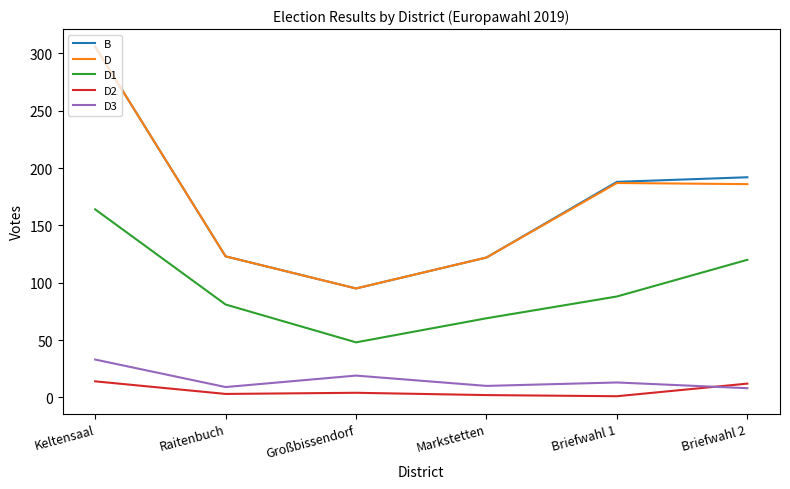

What is the sum of the D3 values at Markstetten and Raitenbuch?

19